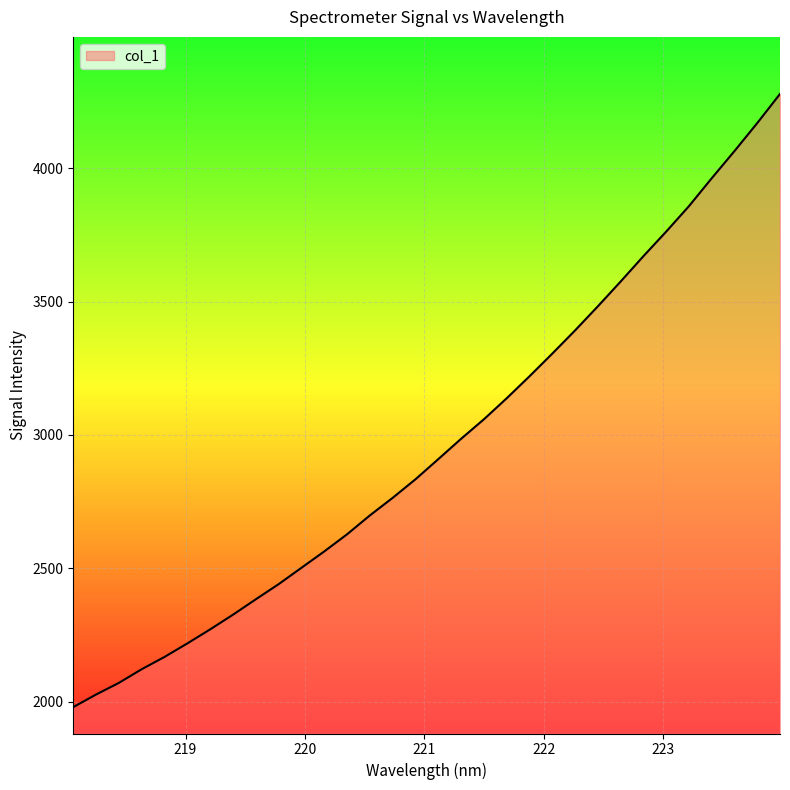

How many series are shown in this chart?

1